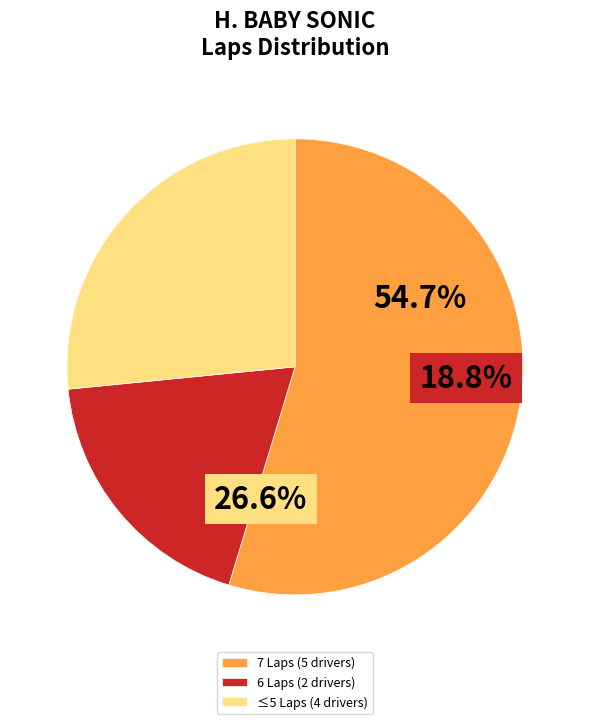

Rank the categories by value from highest to lowest.

7 Laps (5 drivers), ≤5 Laps (4 drivers), 6 Laps (2 drivers)